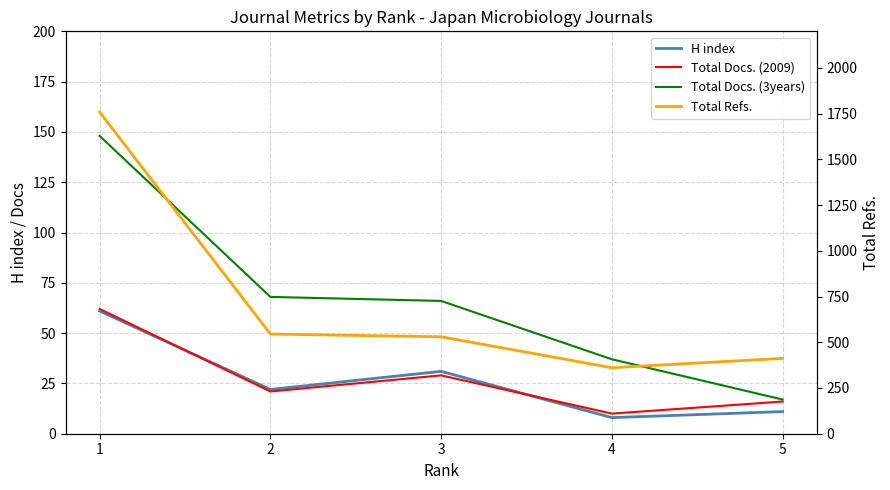

Which has a higher value, 1 or 4?

1